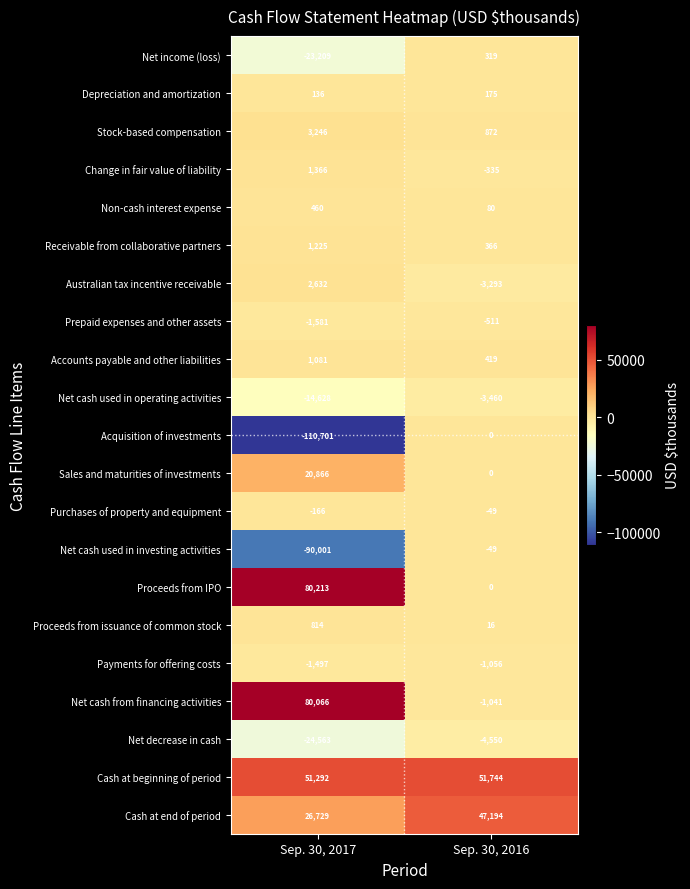

Rank the categories by Net cash used in operating activities value from highest to lowest.

Sep. 30, 2016, Sep. 30, 2017